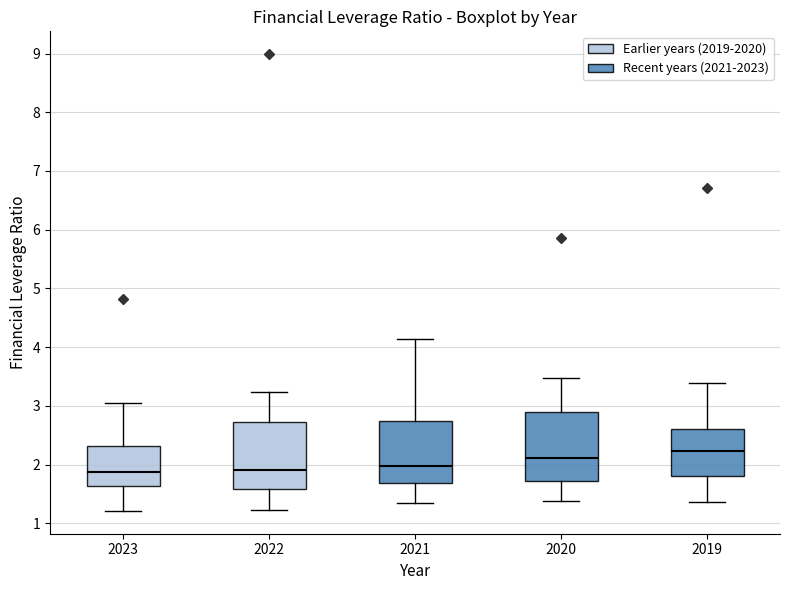

Which box has the highest median line?

2019